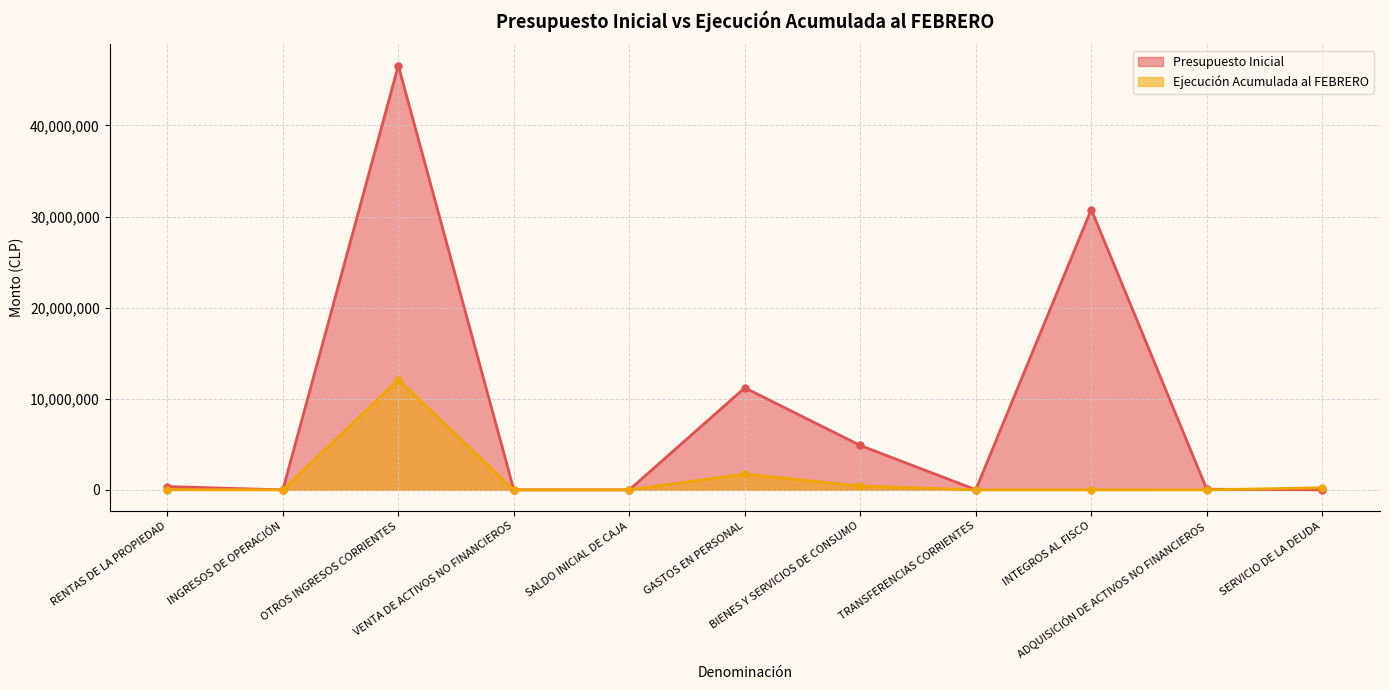

List the series in order of their peak value, highest first.

Presupuesto Inicial, Ejecución Acumulada al FEBRERO